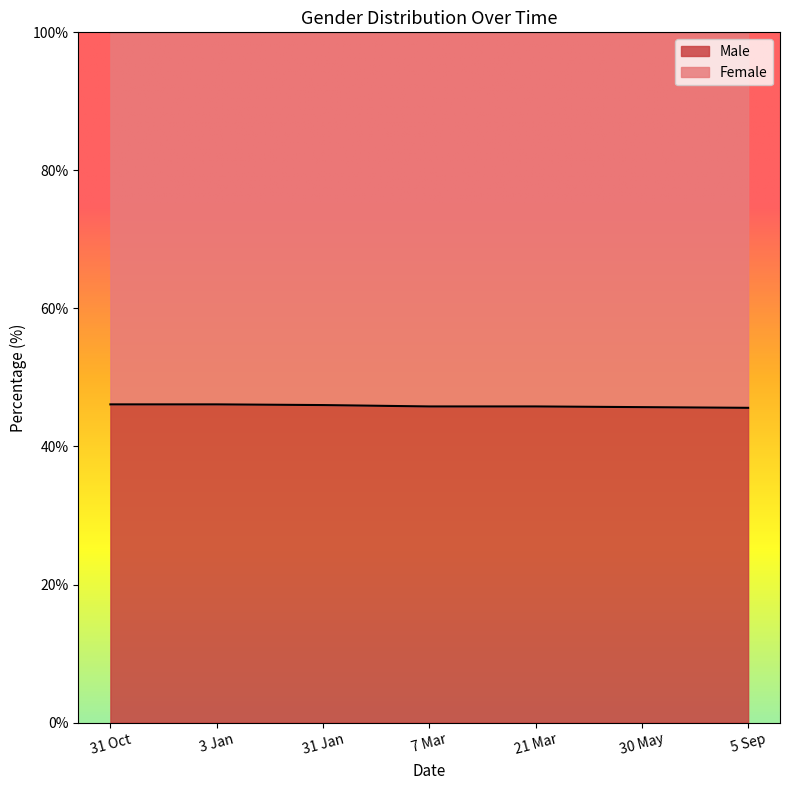

The value at 31 Jan is 67.0. True or false?

False